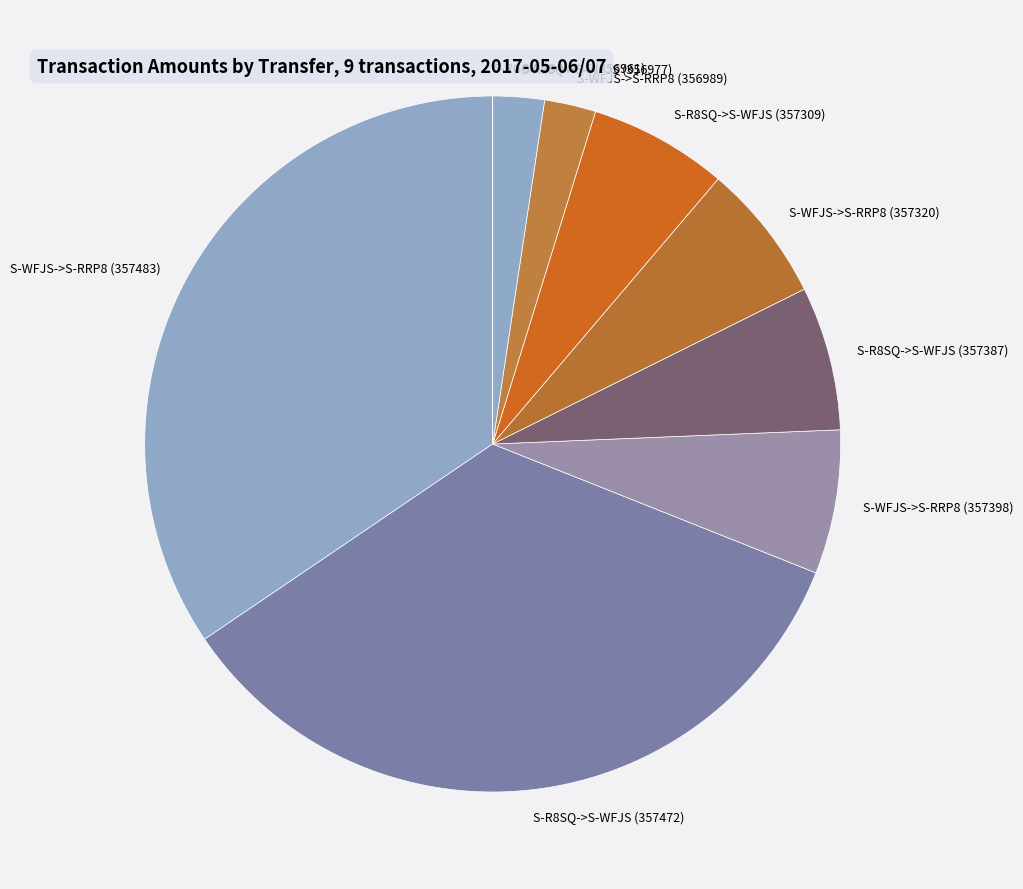

Is the sum of S-WFJS->S-RRP8 (357398) and S-R8SQ->S-WFJS (357387) greater than half?

No